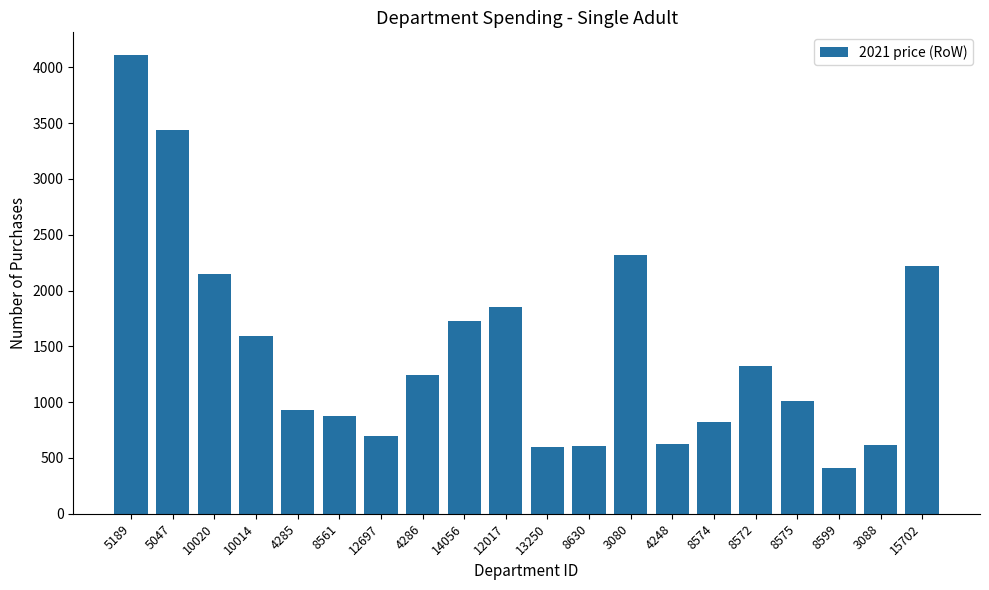

What is the maximum value shown in the chart?

4108